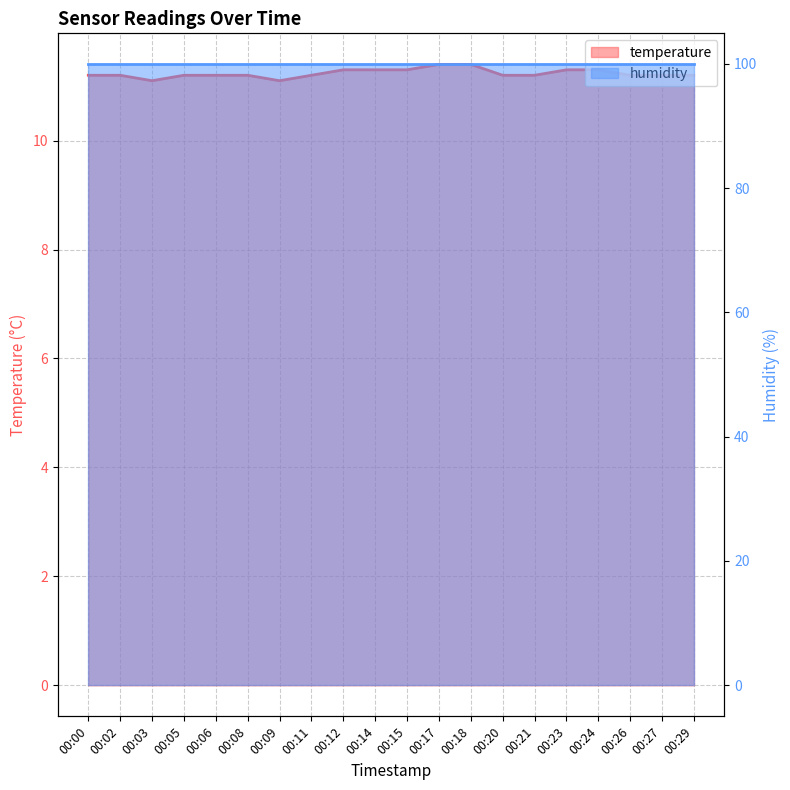

Where is the data nearest to the value 11?

00:03